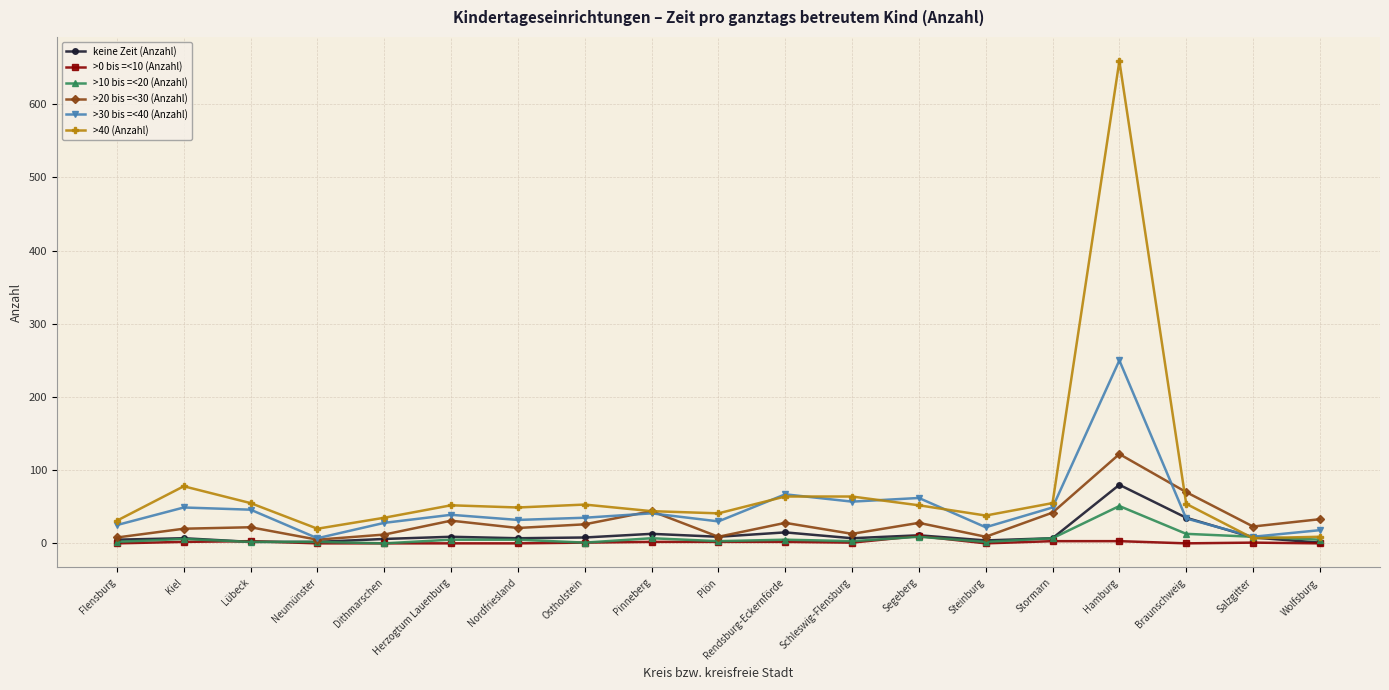

True or false: >10 bis =<20 (Anzahl) has more than 2 interior local peaks.

True